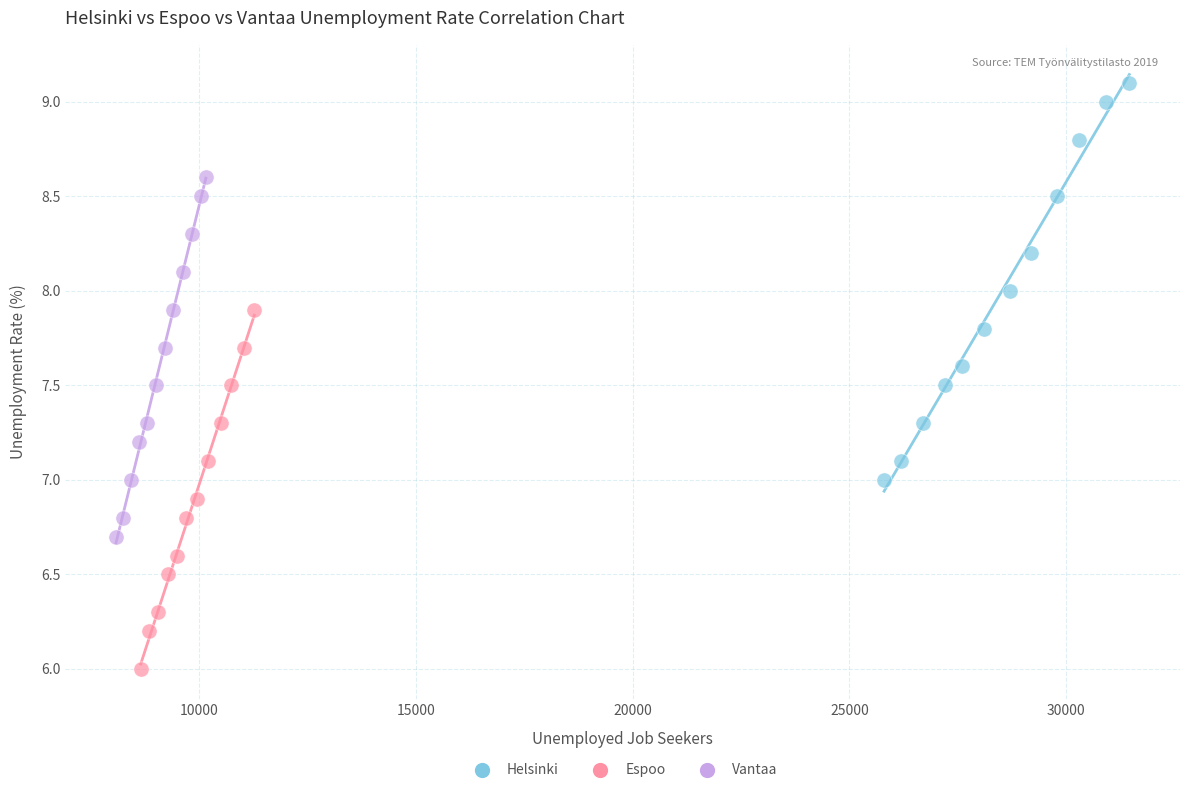

Which series has the widest spread of Y values?

Helsinki